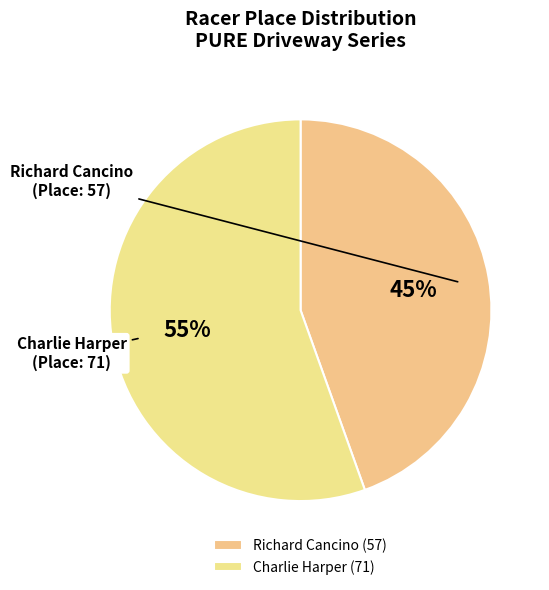

Between Charlie Harper and Richard Cancino, which is larger?

Charlie Harper